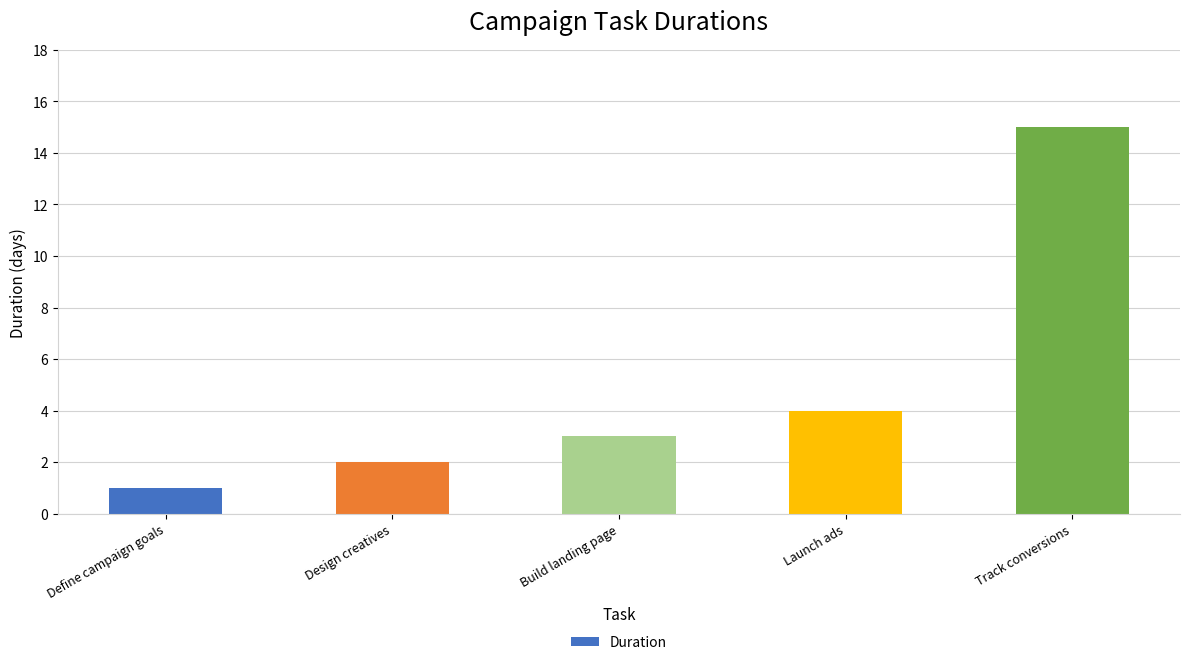

What position from the right is Track conversions?

1